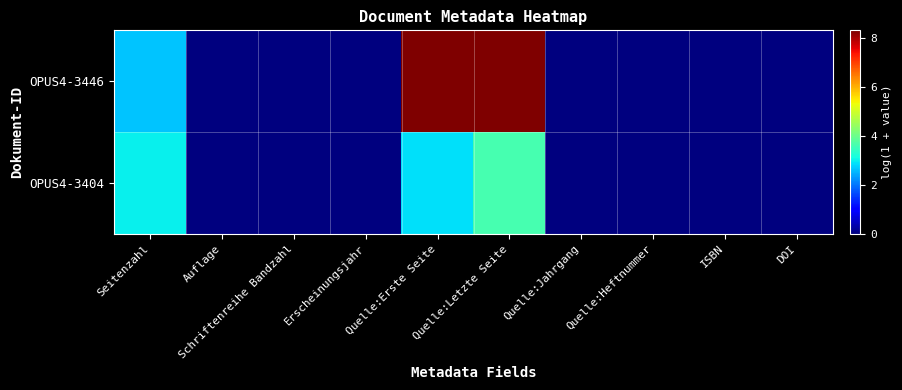

At how many categories does at least one series exceed 7?

2